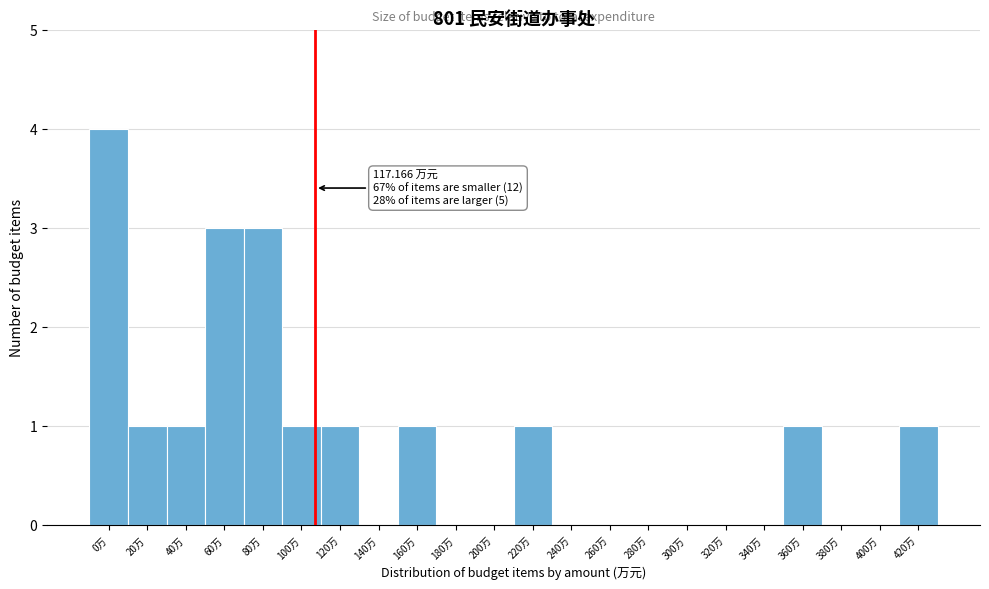

Reading left to right, transcribe all the data shown in this chart.

0万=4	20万=1	40万=1	60万=3	80万=3	100万=1	120万=1	140万=0	160万=1	180万=0	200万=0	220万=1	240万=0	260万=0	280万=0	300万=0	320万=0	340万=0	360万=1	380万=0	400万=0	420万=1